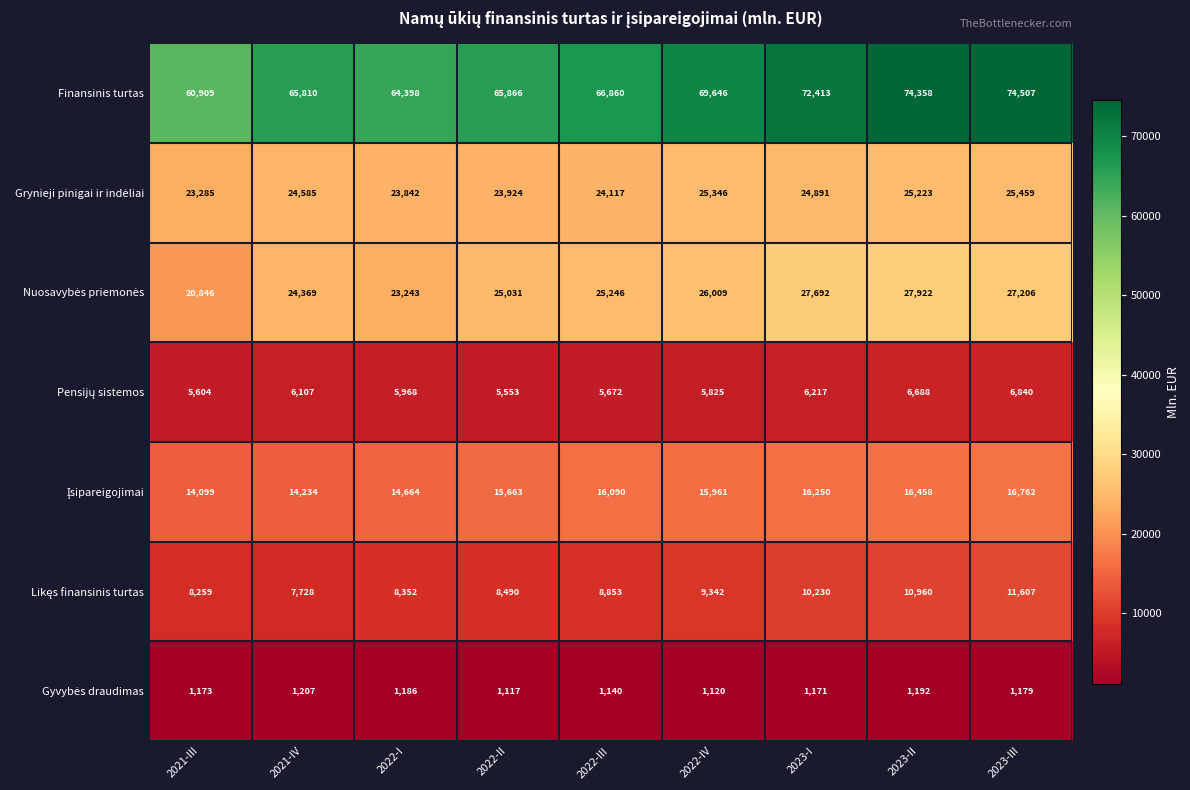

Which series changed the most between 2022-III and 2023-III?

Finansinis turtas